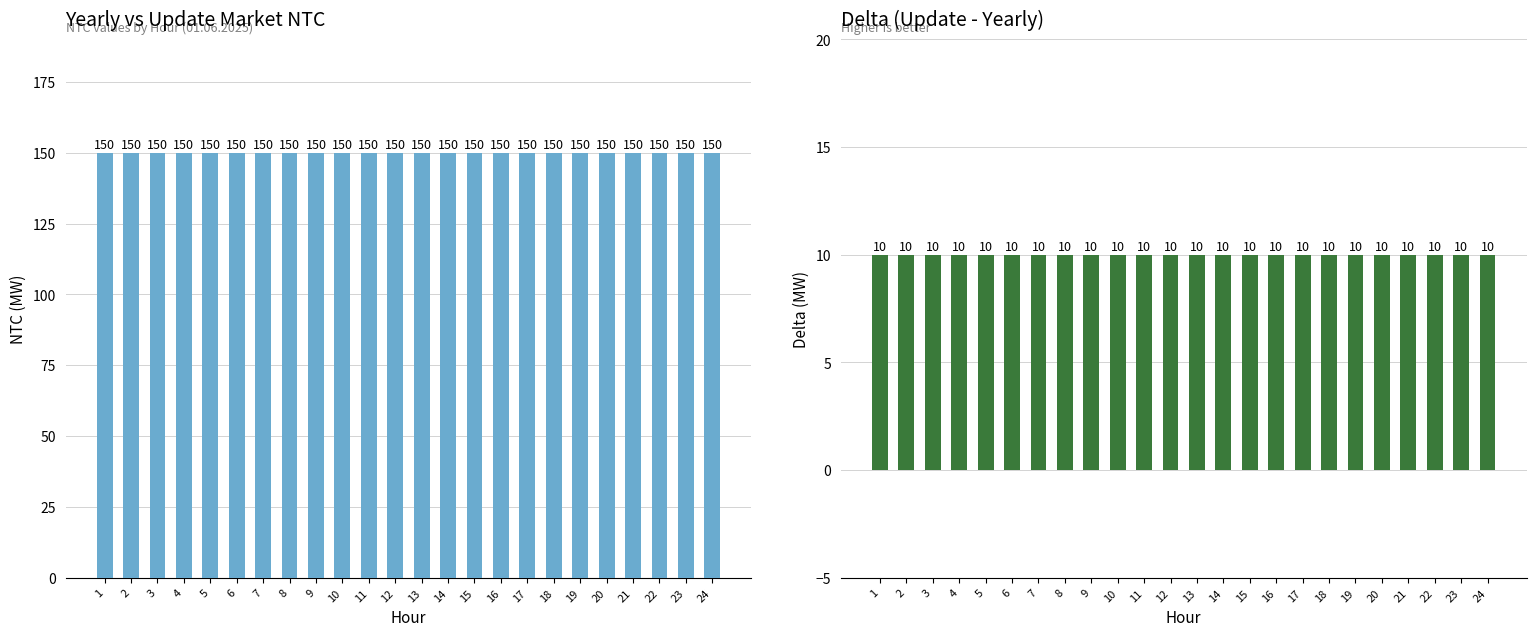

True or false: Δ (Update - Yearly) has a value of 10 at 20.

True